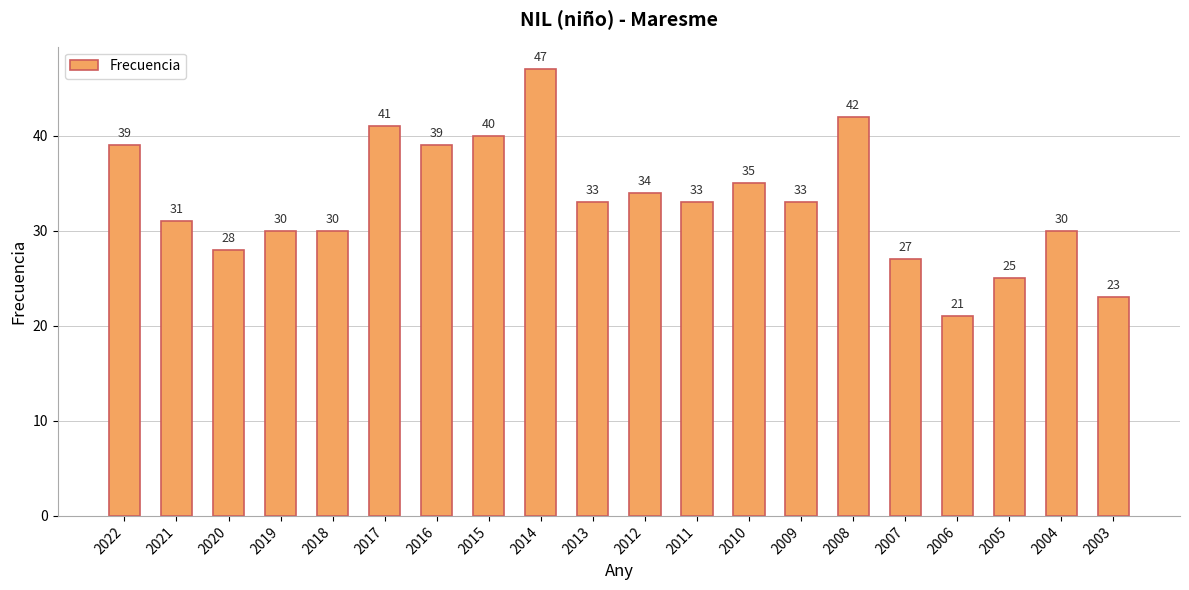

What is the minimum value shown in the chart?

21